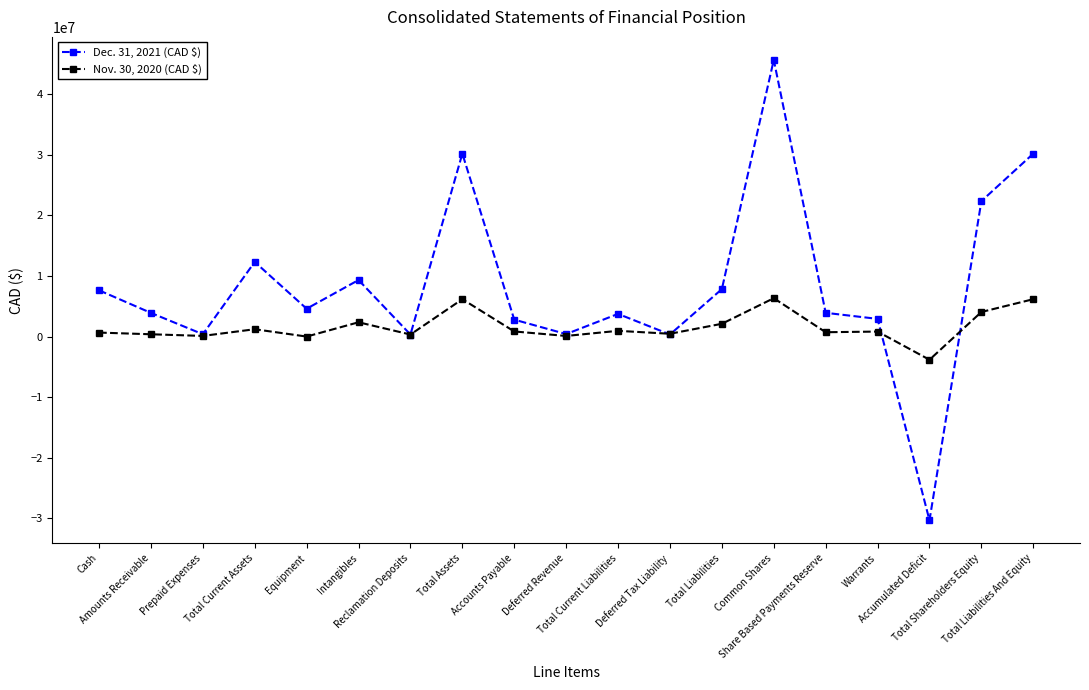

What is the average value of the Dec. 31, 2021 (CAD $) series?

8351462